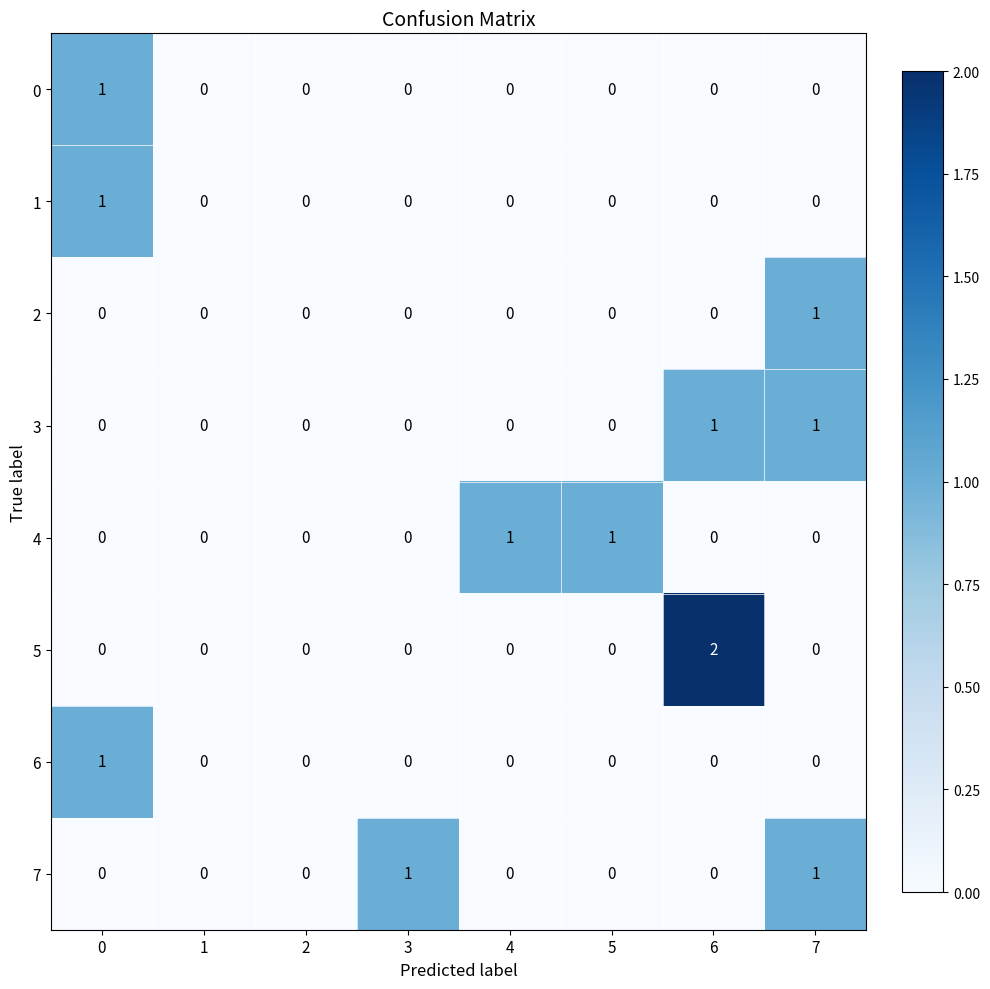

Is the value of 5 at 6 greater than the value of 1 at 5?

Yes